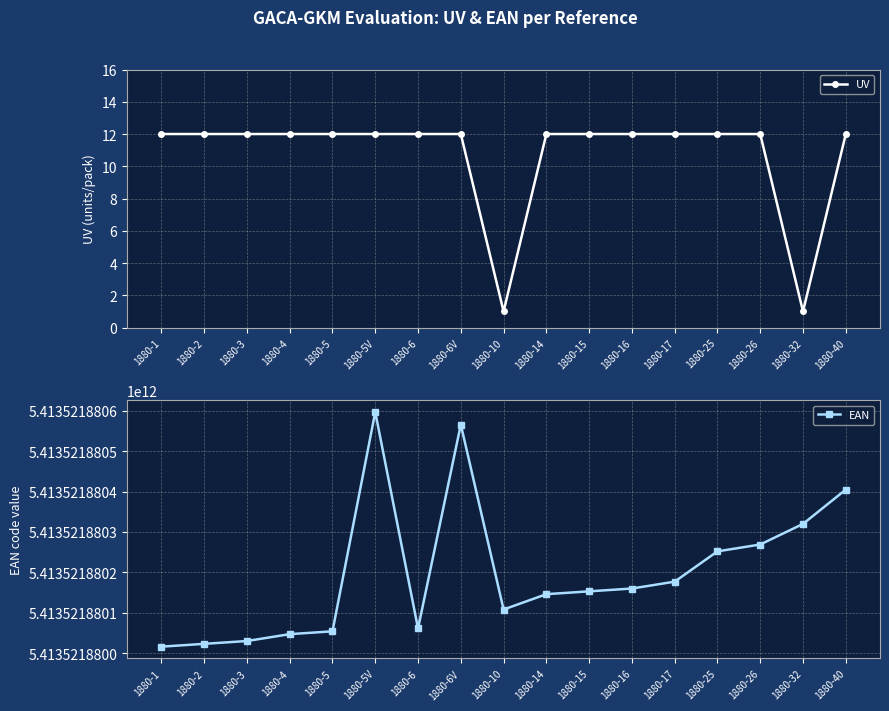

What is the difference between the maximum and minimum values in the UV series?

11